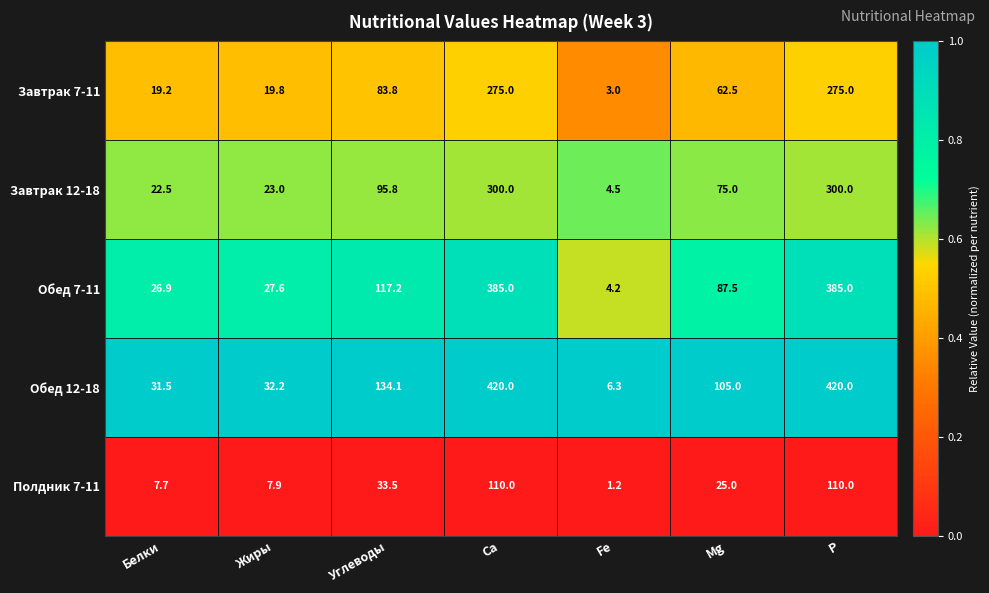

What is the spread (max minus min) of values at Белки?

23.8